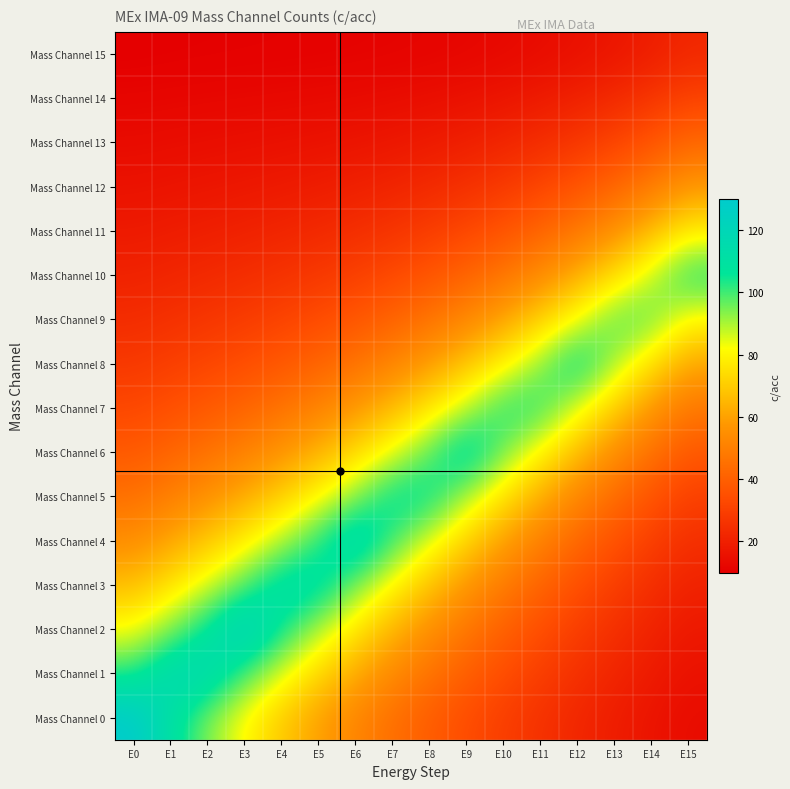

Reading right to left, list all the values displayed in this chart.

Mass Channel 0: E15=13.8	E14=16.3	E13=19.0	E12=22.1	E11=25.5	E10=29.4	E9=33.8	E8=38.9	E7=44.8	E6=51.6	E5=59.7	E4=69.3	E3=80.6	E2=94.2	E1=110.5	E0=130.0
Mass Channel 1: E15=15.5	E14=18.4	E13=21.6	E12=25.2	E11=29.3	E10=34.1	E9=39.5	E8=45.9	E7=53.3	E6=62.1	E5=72.4	E4=84.8	E3=99.6	E2=117.3	E1=118.5	E0=102.7
Mass Channel 2: E15=17.7	E14=21.1	E13=24.9	E12=29.3	E11=34.4	E10=40.2	E9=47.1	E8=55.1	E7=64.6	E6=75.9	E5=89.4	E4=105.5	E3=124.9	E2=107.9	E1=93.9	E0=82.1
Mass Channel 3: E15=20.6	E14=24.7	E13=29.4	E12=34.8	E11=41.1	E10=48.5	E9=57.2	E8=67.6	E7=79.9	E6=94.6	E5=112.2	E4=113.4	E3=98.1	E2=85.6	E1=75.2	E0=66.4
Mass Channel 4: E15=24.6	E14=29.6	E13=35.4	E12=42.2	E11=50.2	E10=59.7	E9=71.0	E8=84.4	E7=100.5	E6=119.8	E5=102.8	E4=89.0	E3=77.8	E2=68.6	E1=61.0	E0=54.5
Mass Channel 5: E15=30.0	E14=36.2	E13=43.6	E12=52.3	E11=62.6	E10=74.8	E9=89.5	E8=107.1	E7=108.3	E6=93.0	E5=80.7	E4=70.6	E3=62.4	E2=55.7	E1=50.0	E0=45.2
Mass Channel 6: E15=37.3	E14=45.2	E13=54.7	E12=65.9	E11=79.3	E10=95.4	E9=114.7	E8=97.7	E7=84.0	E6=72.9	E5=63.9	E4=56.6	E3=50.6	E2=45.7	E1=41.6	E0=38.0
Mass Channel 7: E15=47.2	E14=57.5	E13=69.8	E12=84.4	E11=102.0	E10=103.2	E9=88.0	E8=75.6	E7=65.7	E6=57.6	E5=51.1	E4=45.9	E3=41.5	E2=38.0	E1=35.0	E0=32.3
Mass Channel 8: E15=60.8	E14=74.2	E13=90.3	E12=109.6	E11=92.6	E10=78.9	E9=67.9	E8=58.9	E7=51.8	E6=46.0	E5=41.3	E4=37.5	E3=34.4	E2=31.9	E1=29.7	E0=27.8
Mass Channel 9: E15=79.3	E14=96.9	E13=98.1	E12=82.9	E11=70.6	E10=60.6	E9=52.7	E8=46.3	E7=41.1	E6=37.0	E5=33.7	E4=31.0	E3=28.8	E2=27.0	E1=25.4	E0=24.0
Mass Channel 10: E15=104.5	E14=87.5	E13=73.8	E12=62.8	E11=53.9	E10=46.8	E9=41.1	E8=36.5	E7=32.9	E6=30.0	E5=27.7	E4=25.8	E3=24.3	E2=23.0	E1=21.9	E0=20.8
Mass Channel 11: E15=77.8	E14=65.5	E13=55.6	E12=47.6	E11=41.3	E10=36.2	E9=32.2	E8=29.0	E7=26.5	E6=24.5	E5=22.9	E4=21.7	E3=20.6	E2=19.7	E1=18.9	E0=18.1
Mass Channel 12: E15=57.7	E14=48.9	E13=41.8	E12=36.1	E11=31.6	E10=28.1	E9=25.3	E8=23.1	E7=21.4	E6=20.1	E5=19.0	E4=18.2	E3=17.5	E2=16.9	E1=16.3	E0=15.8
Mass Channel 13: E15=42.6	E14=36.3	E13=31.3	E12=27.3	E11=24.2	E10=21.8	E9=19.9	E8=18.4	E7=17.3	E6=16.5	E5=15.8	E4=15.3	E3=14.8	E2=14.4	E1=14.0	E0=13.6
Mass Channel 14: E15=31.1	E14=26.7	E13=23.2	E12=20.5	E11=18.4	E10=16.7	E9=15.5	E8=14.6	E7=13.9	E6=13.4	E5=13.1	E4=12.7	E3=12.5	E2=12.2	E1=12.0	E0=11.7
Mass Channel 15: E15=22.3	E14=19.3	E13=16.9	E12=15.1	E11=13.7	E10=12.7	E9=12.0	E8=11.5	E7=11.1	E6=10.8	E5=10.7	E4=10.5	E3=10.4	E2=10.3	E1=10.1	E0=9.9